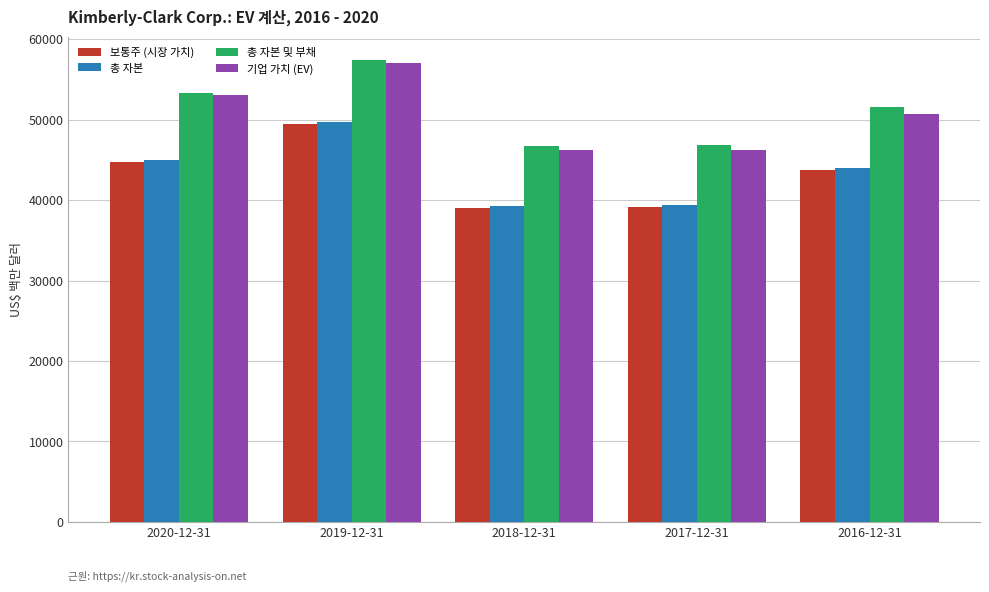

Does the chart contain stacked bars?

No